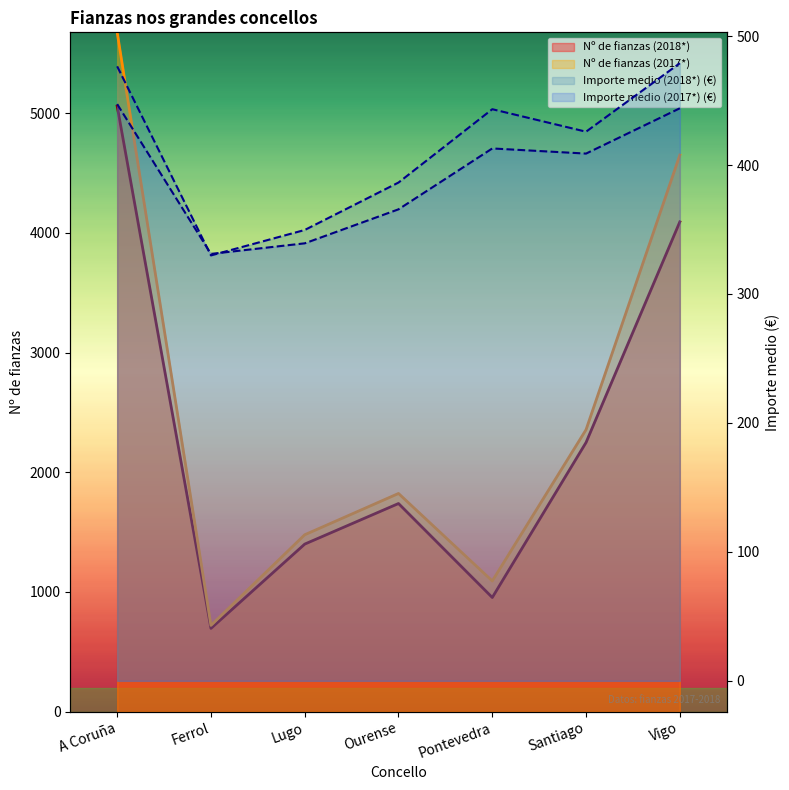

True or false: Nº de fianzas (2017*) and Nº de fianzas (2018*) intersect in this chart.

False